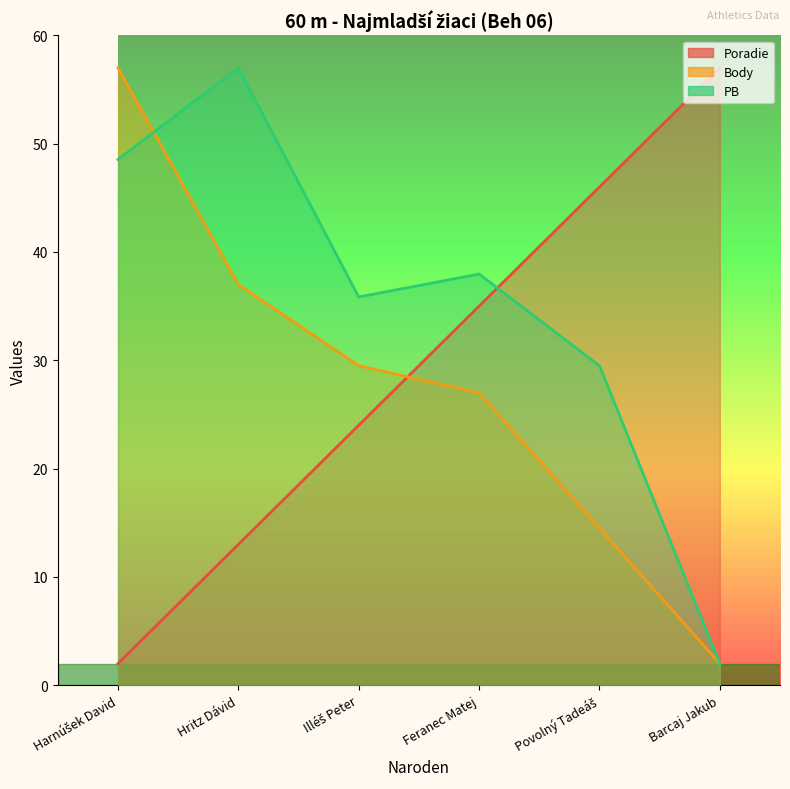

The value of Poradie at Povolný Tadeáš is 28.5. True or false?

False